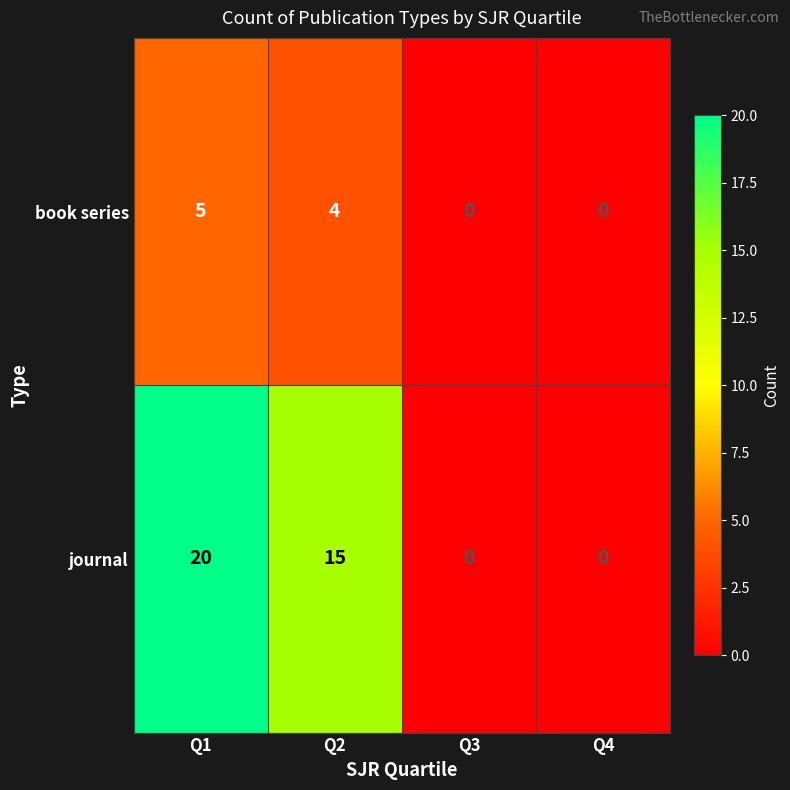

List the series in order of their overall mean, lowest first.

book series, journal